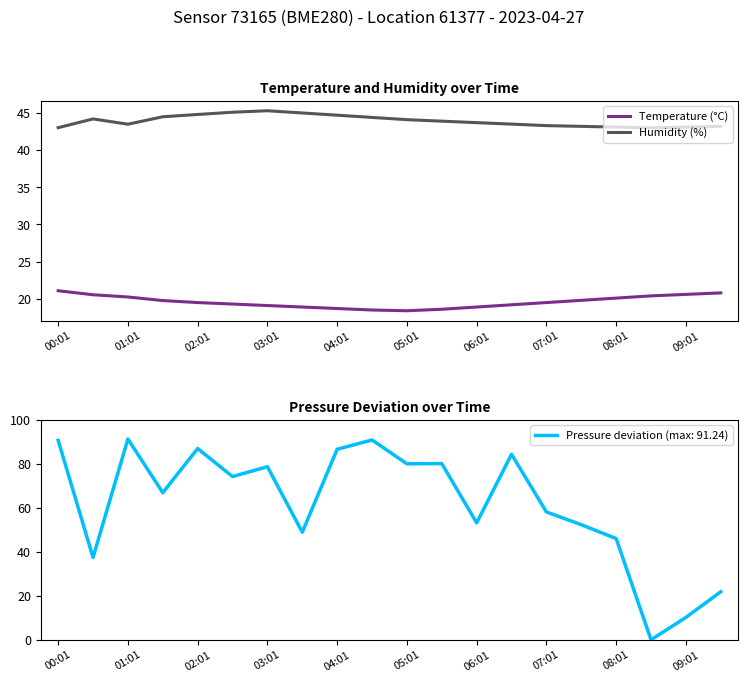

What position from the left is 11?

12